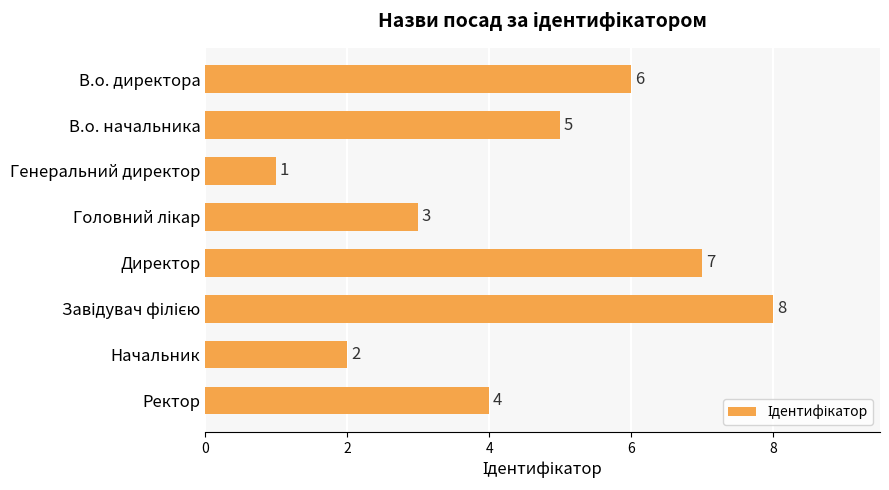

Reading top to bottom, extract all data points from this chart.

6	5	1	3	7	8	2	4